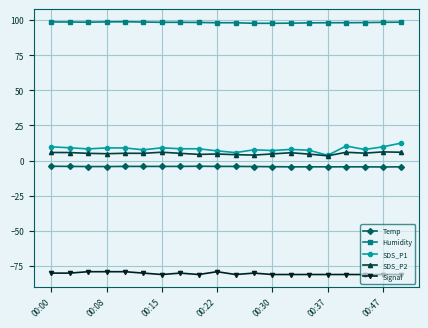

True or false: Temp and SDS_P1 cross at least once.

False